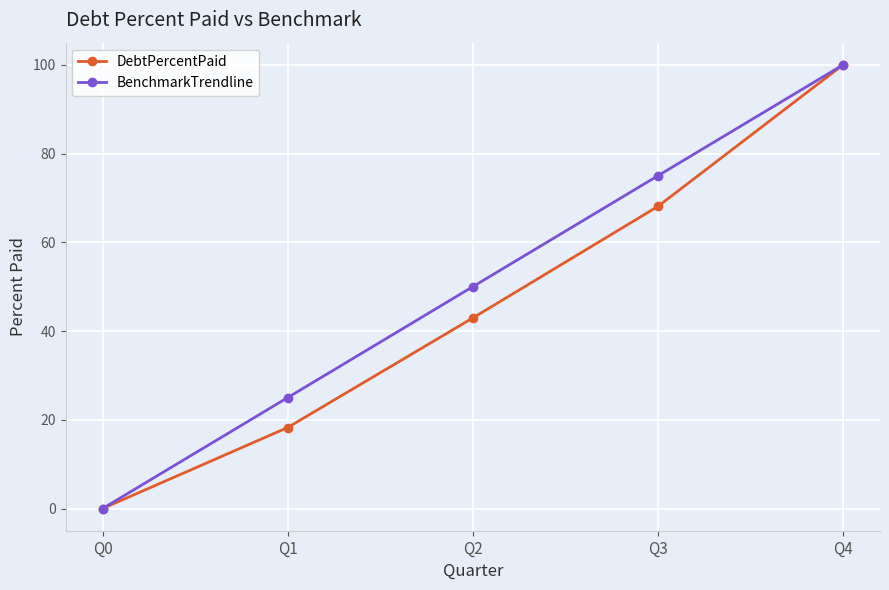

What is the maximum value shown in the chart?

100.0